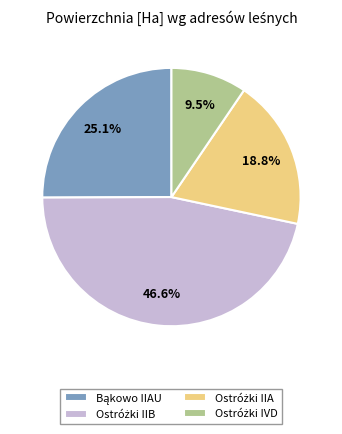

Is there any slice that represents more than half of the pie?

No